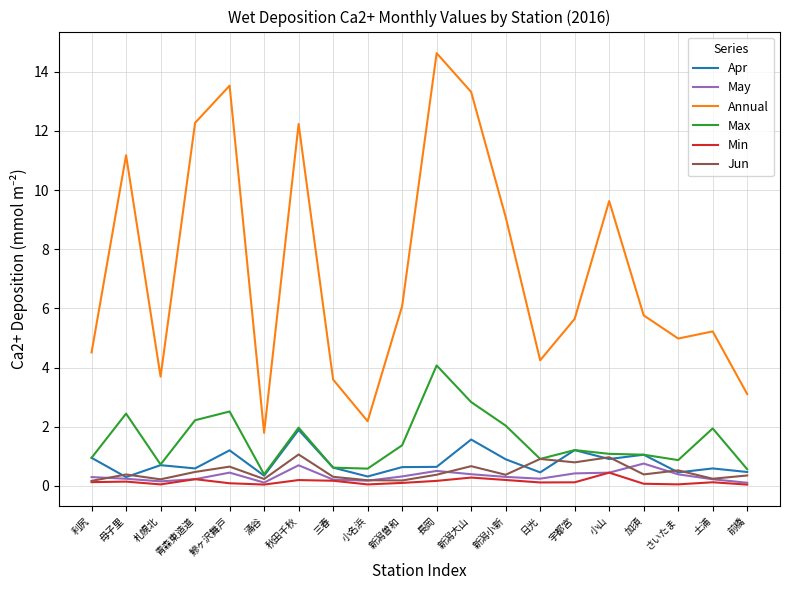

How many lines are shown in the chart?

6